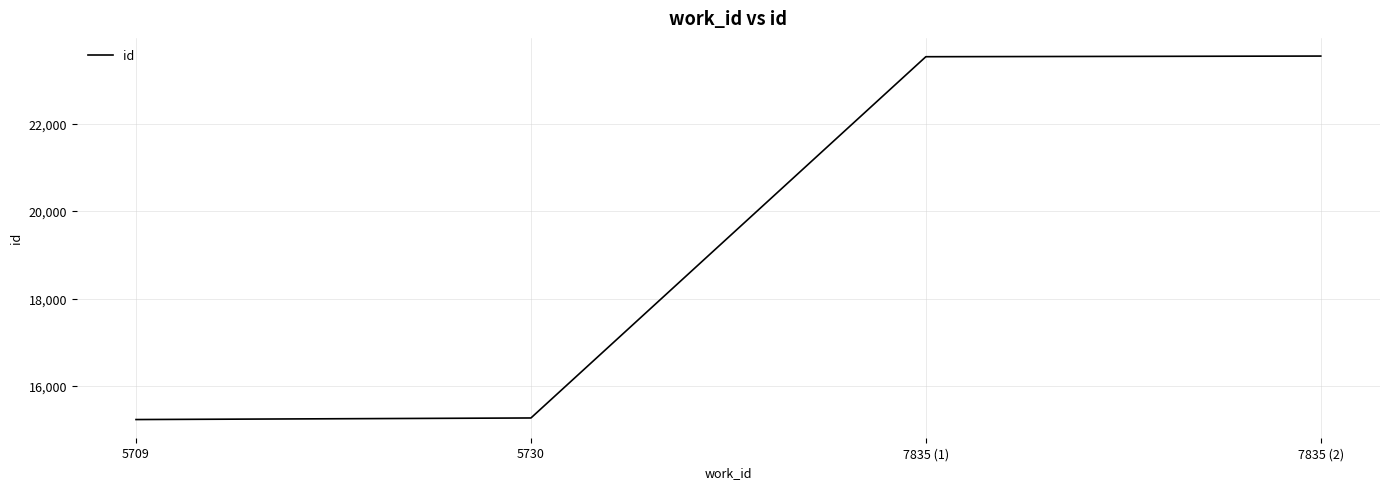

At which label is the value closest to 19387?

5730